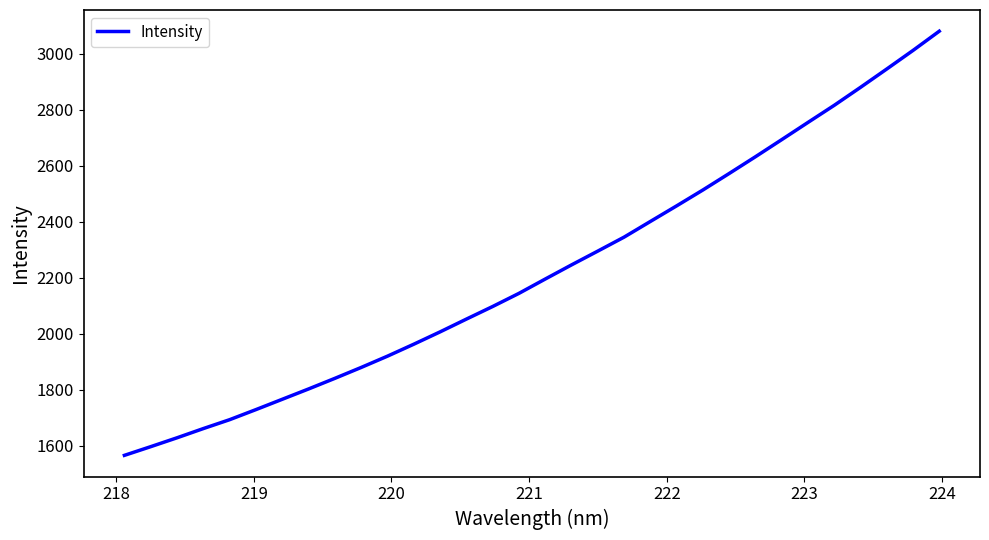

What is the difference between the maximum and minimum values?

1515.1